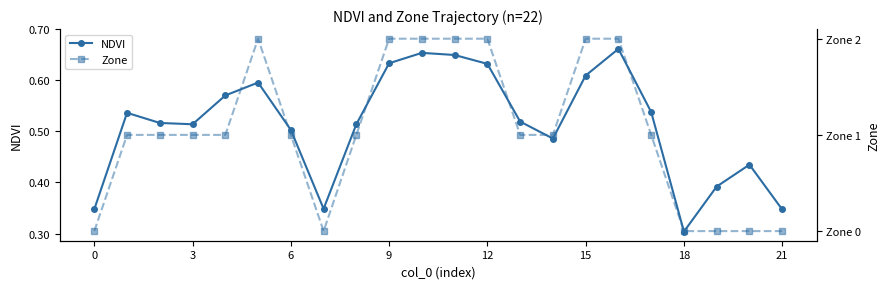

What is the label of the 15th point from the left?

14